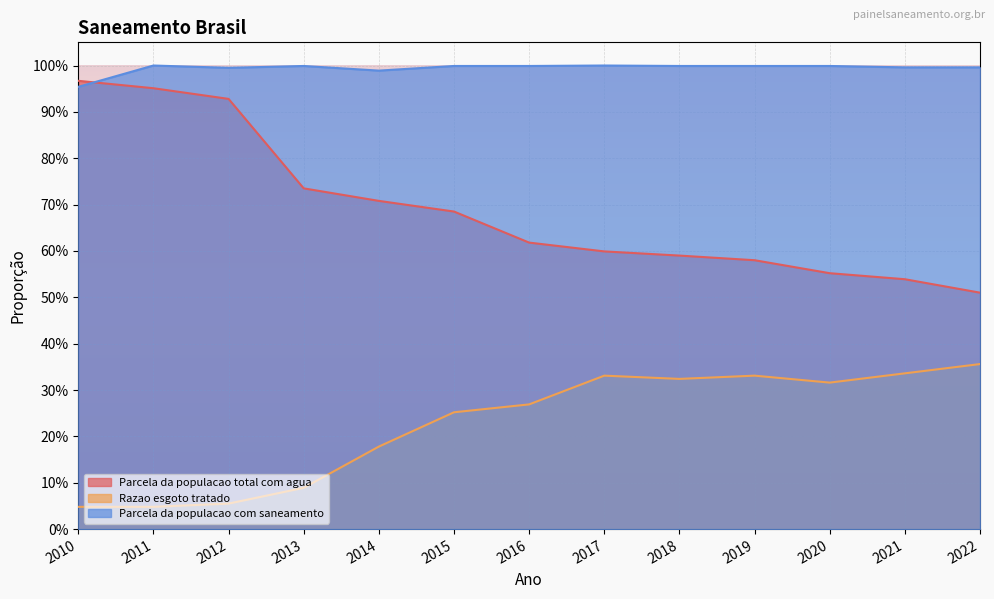

True or false: Parcela da populacao com saneamento and Razao esgoto tratado cross at least once.

False